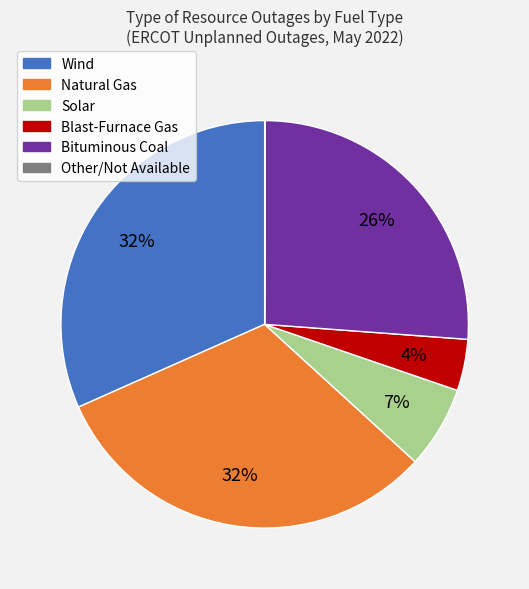

To the nearest percent, what is the average slice percentage?

17%